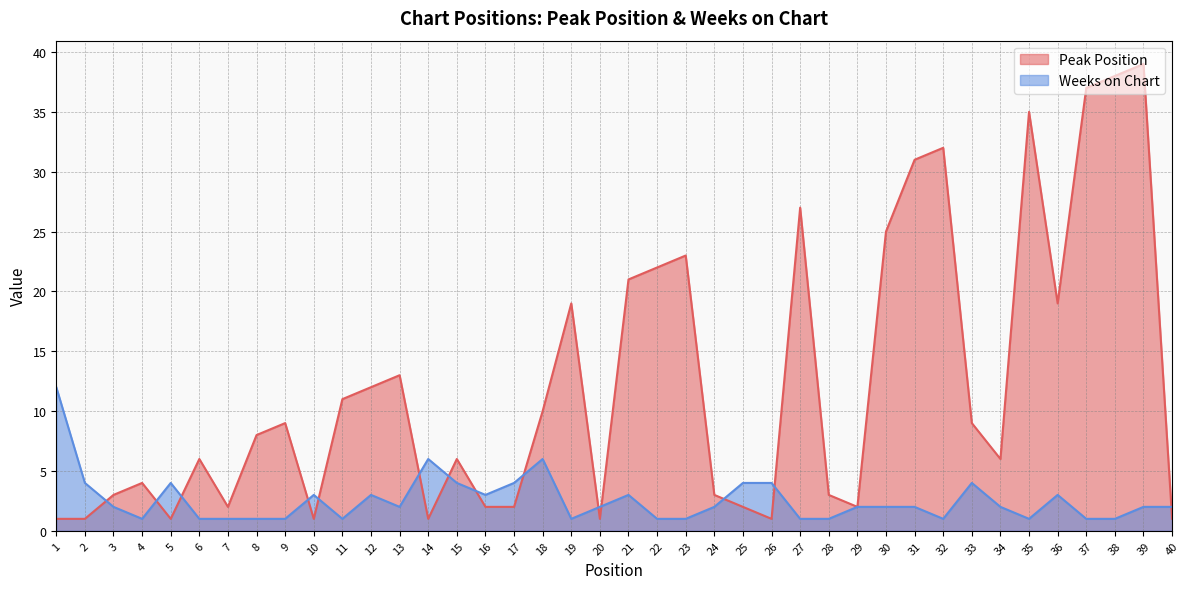

Which series ends up on top after the final intersection of Peak Position and Weeks on Chart?

Weeks on Chart